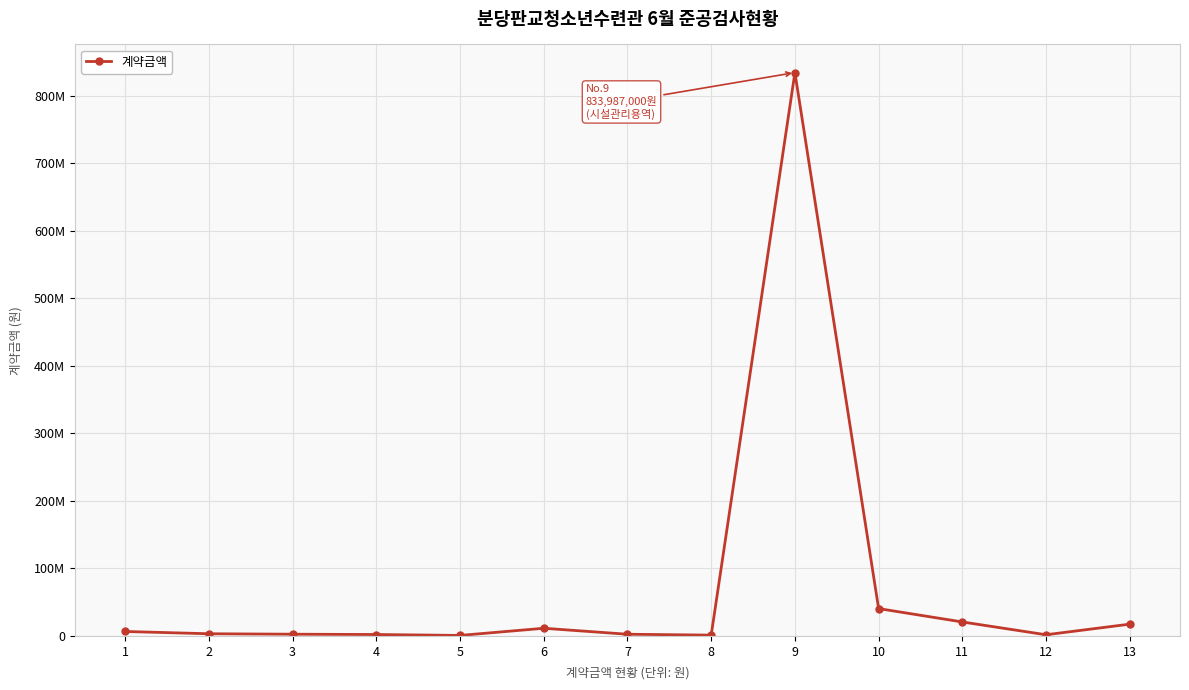

At which category does the data reach its first local peak?

6